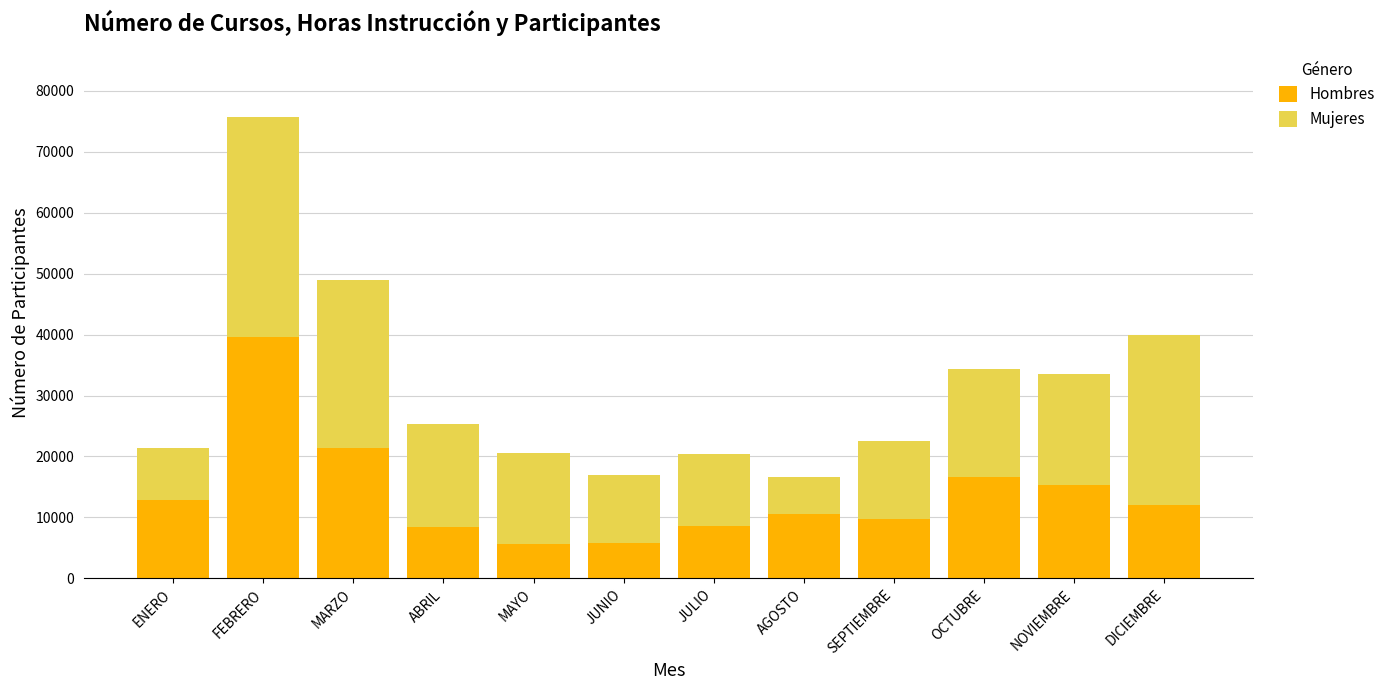

What is the lowest value of the Hombres series?

5568